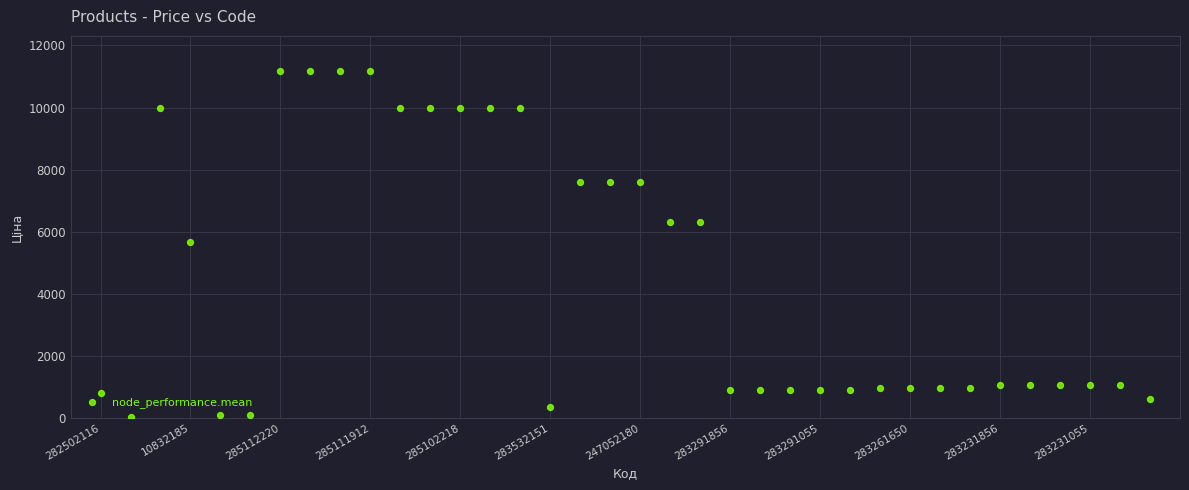

What is the range of Y values (max minus min)?

11156.1